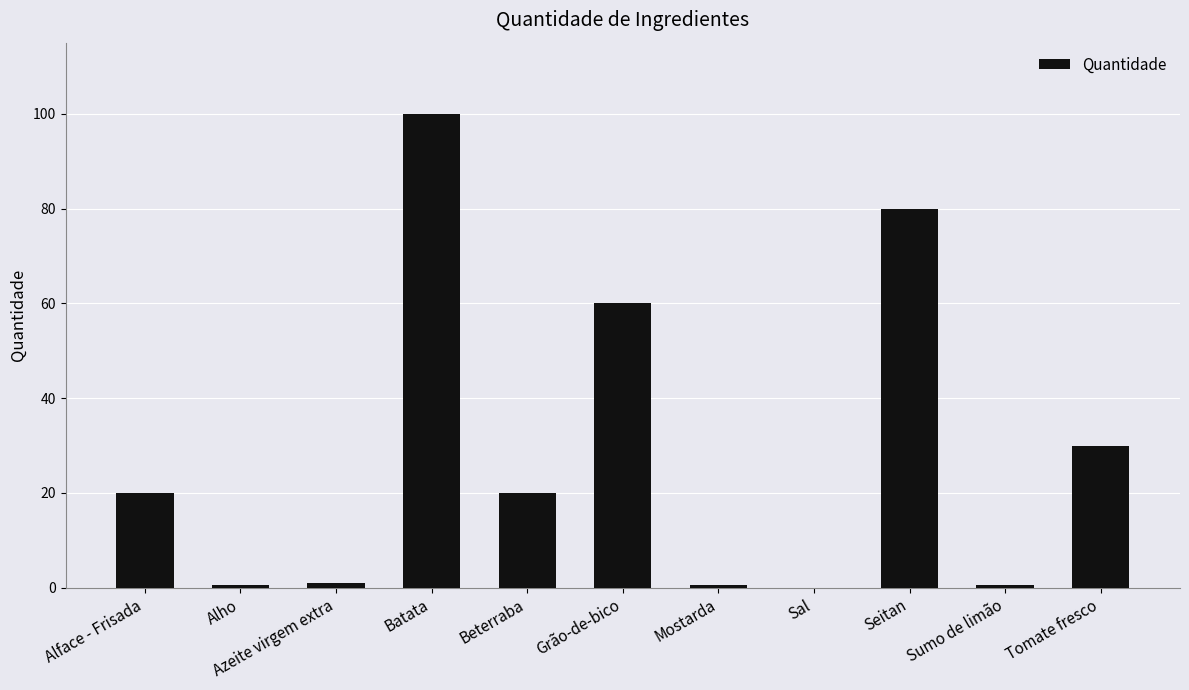

Which has a higher value, Mostarda or Grão-de-bico?

Grão-de-bico